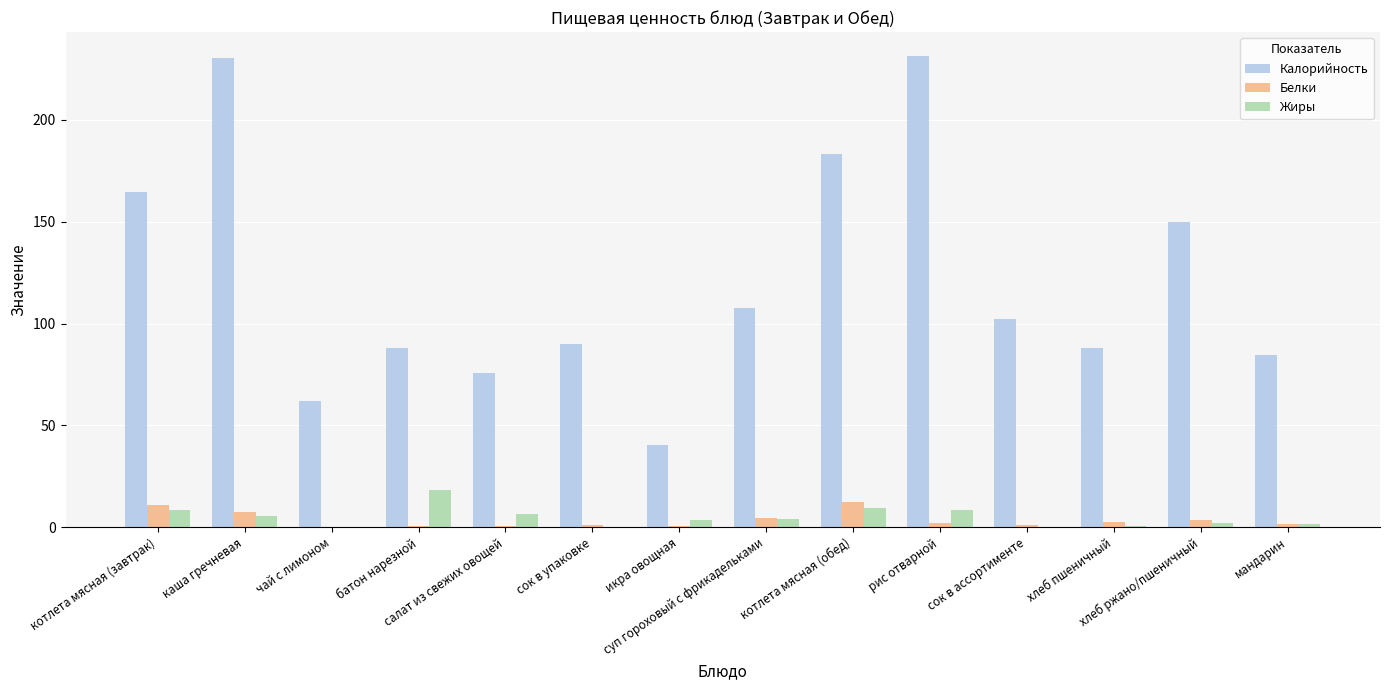

How many categories are shown in the chart?

14